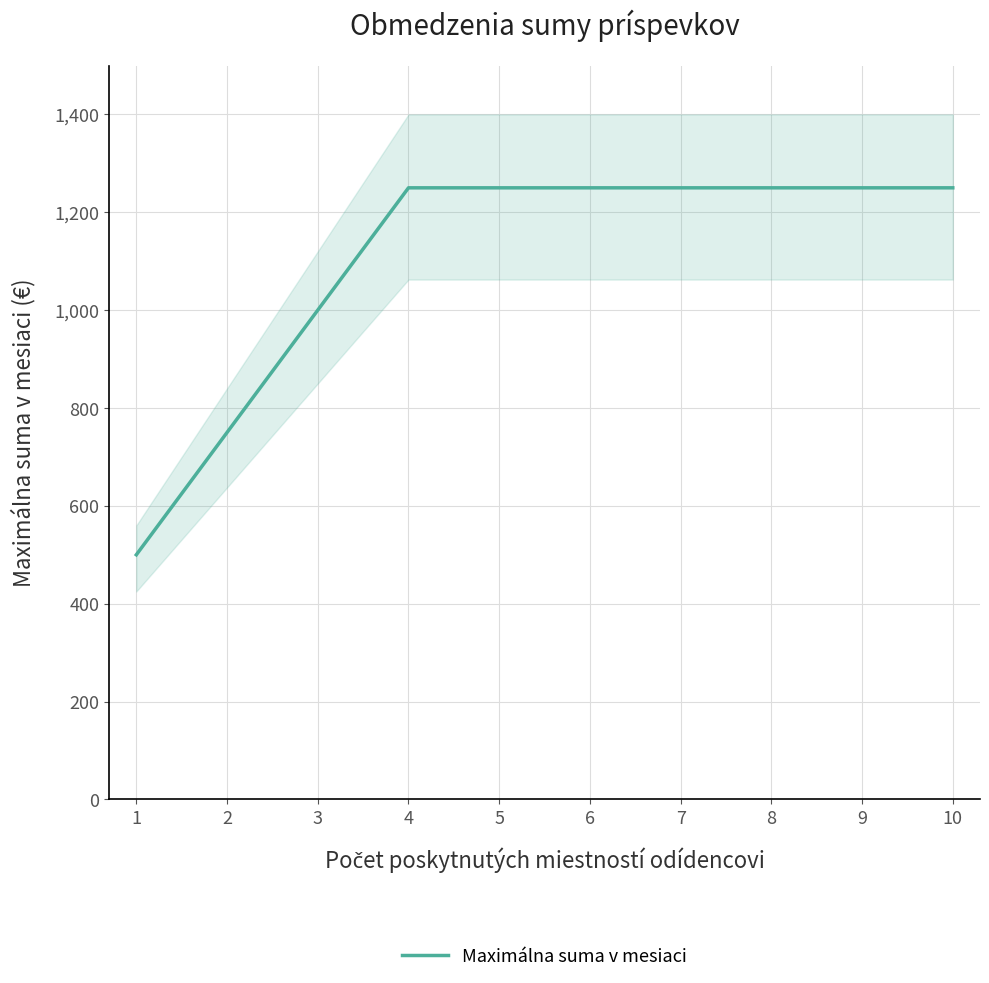

Reading left to right, what are all the values shown in this chart?

1=500	2=750	3=1000	4=1250	5=1250	6=1250	7=1250	8=1250	9=1250	10=1250